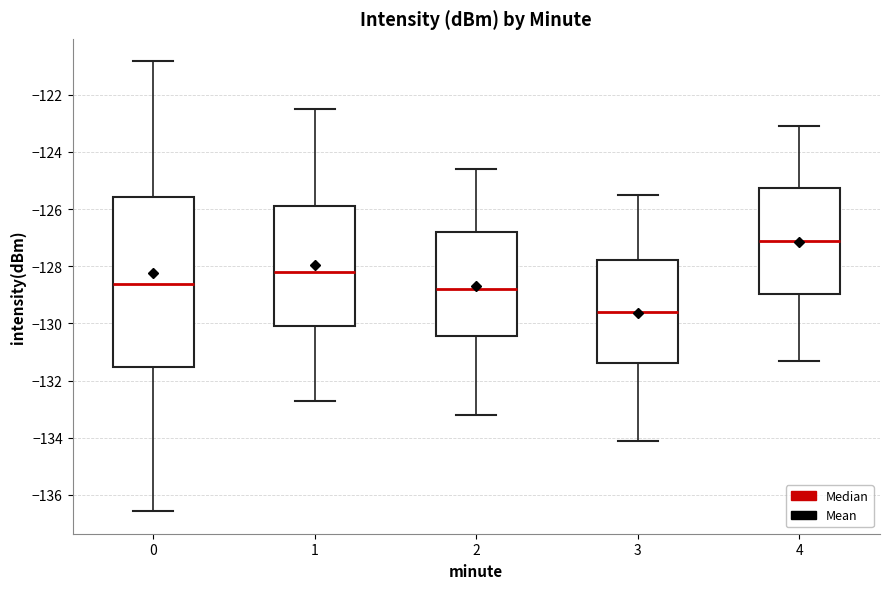

Which box has the highest median line?

4